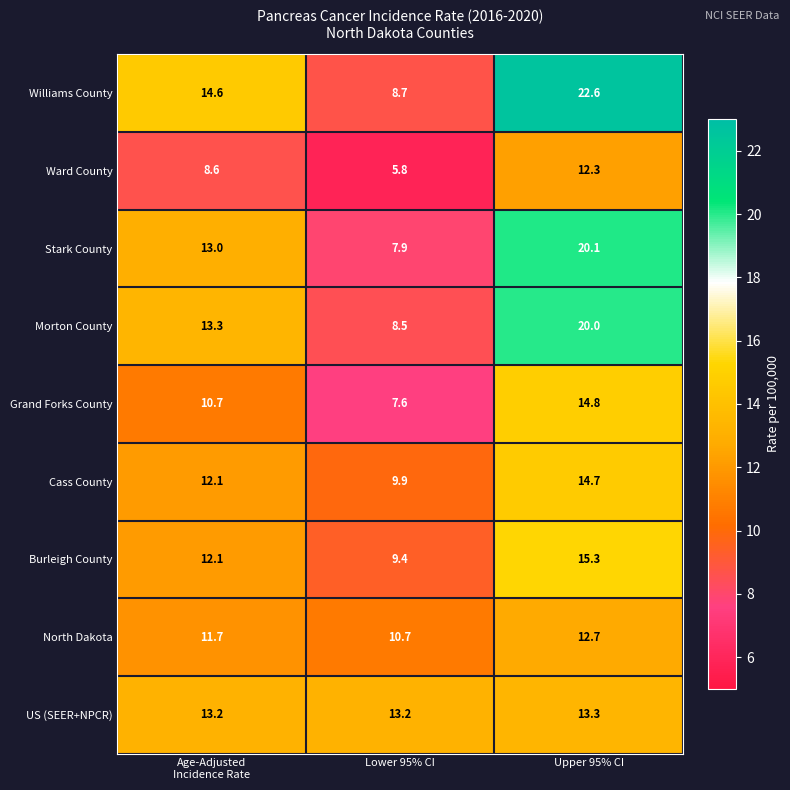

Reading left to right, transcribe all the data shown in this chart.

Williams County: 14.6	8.7	22.6
Ward County: 8.6	5.8	12.3
Stark County: 13.0	7.9	20.1
Morton County: 13.3	8.5	20.0
Grand Forks County: 10.7	7.6	14.8
Cass County: 12.1	9.9	14.7
Burleigh County: 12.1	9.4	15.3
North Dakota: 11.7	10.7	12.7
US (SEER+NPCR): 13.2	13.2	13.3